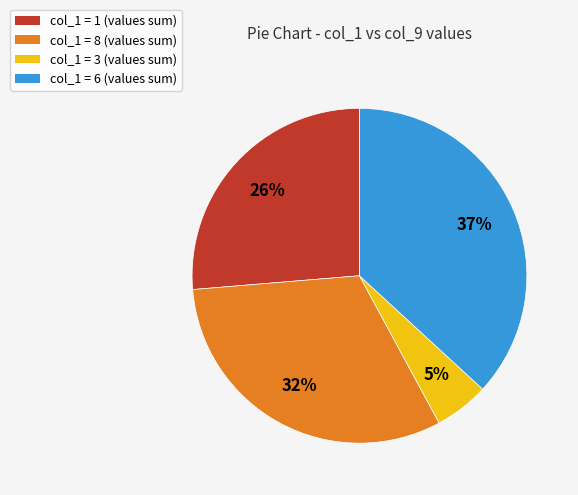

Which slice is the largest?

col_1 = 6 (values sum)